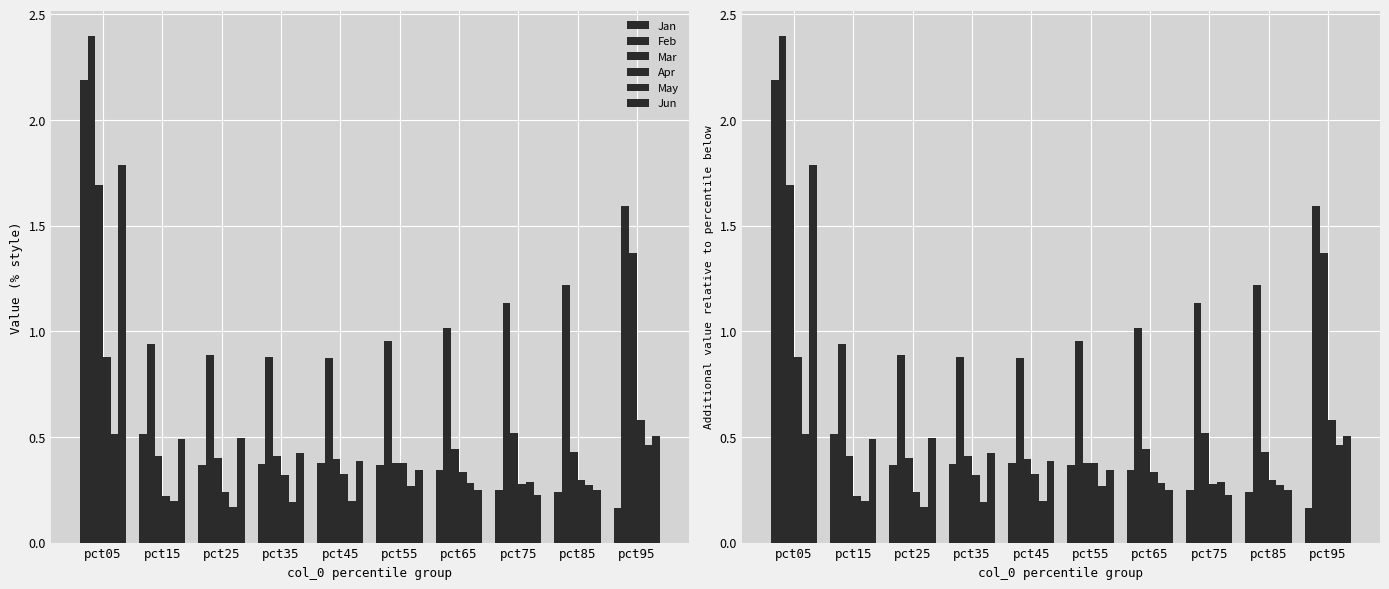

What is the sum of all May values?

2.8